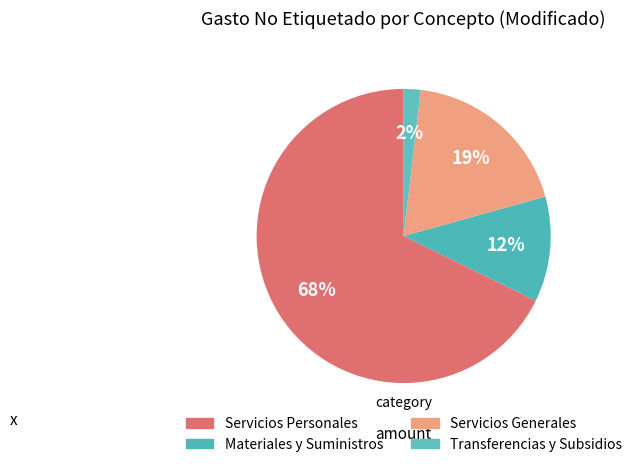

What is the change in value from Materiales y Suministros to Transferencias y Subsidios?

-1392950.0